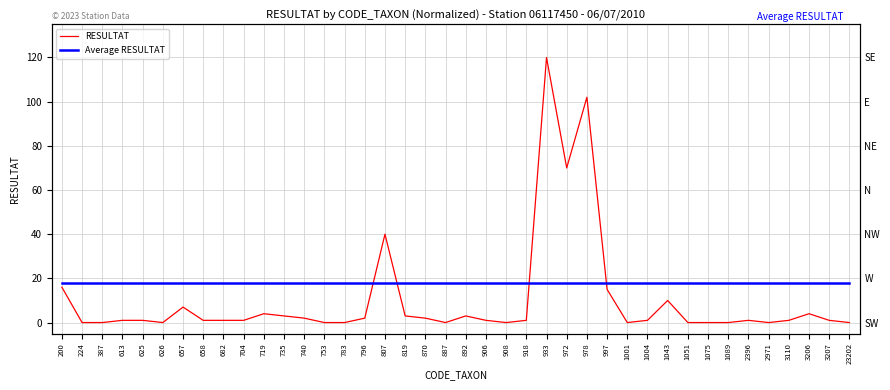

Rank the series at 625 from lowest to highest value.

RESULTAT, Average RESULTAT